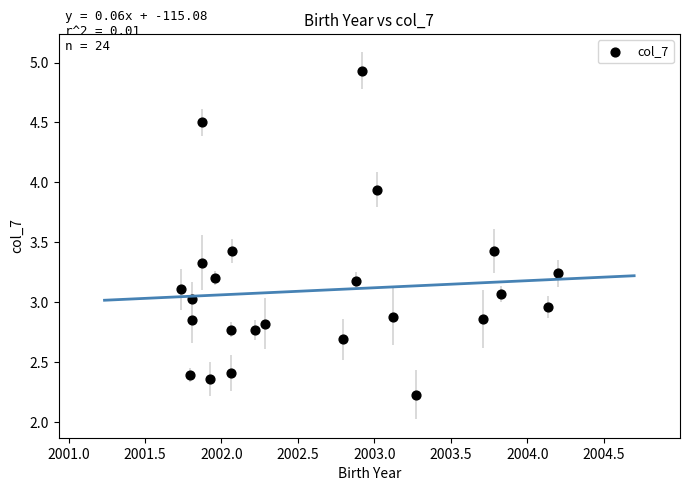

What is the range of Y values (max minus min)?

2.7